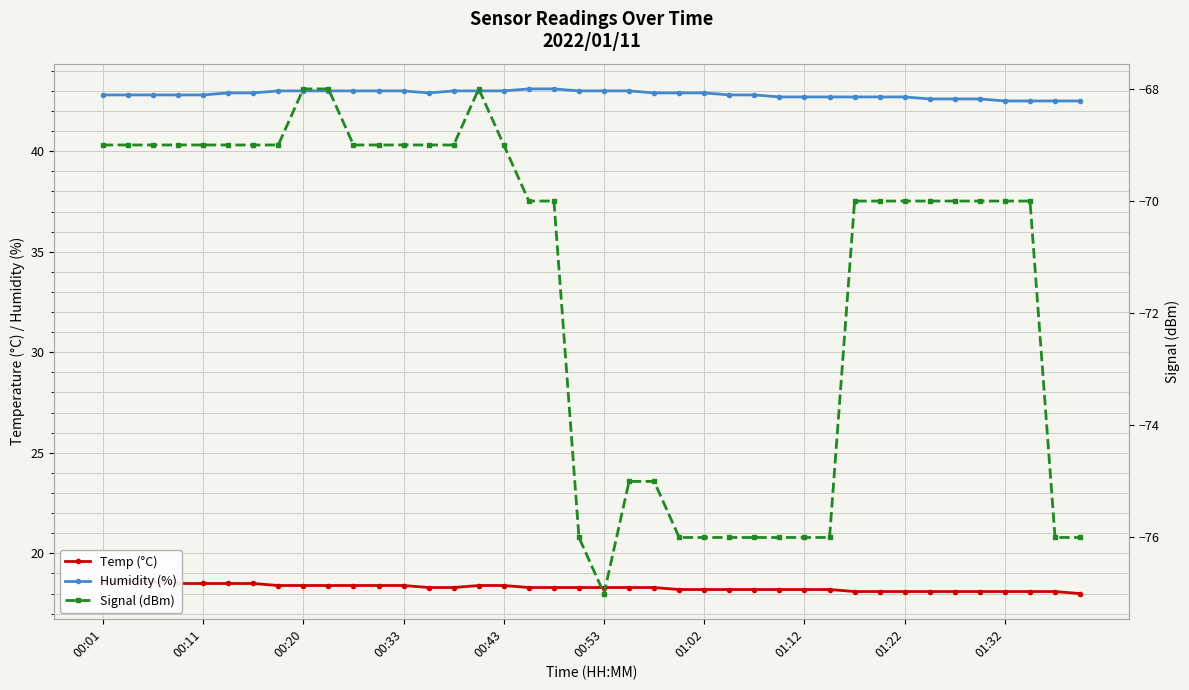

What is the average value of the Signal (dBm) series?

-71.4